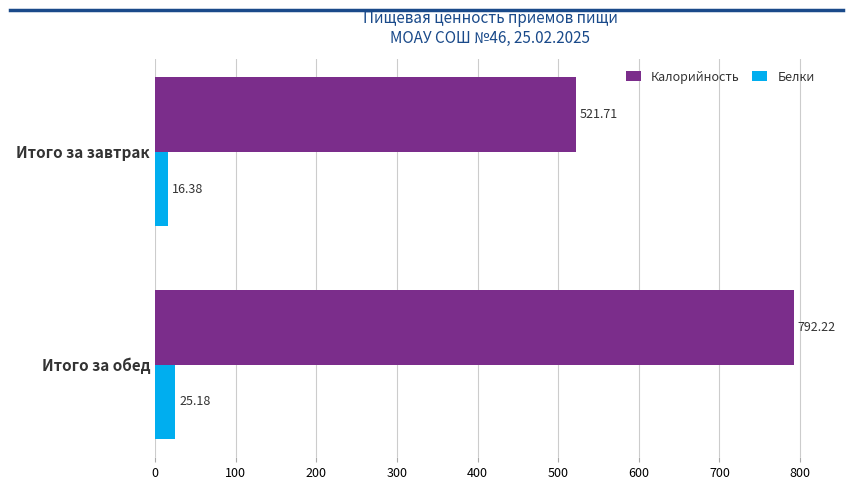

List the series in order of their overall mean, lowest first.

Белки, Калорийность